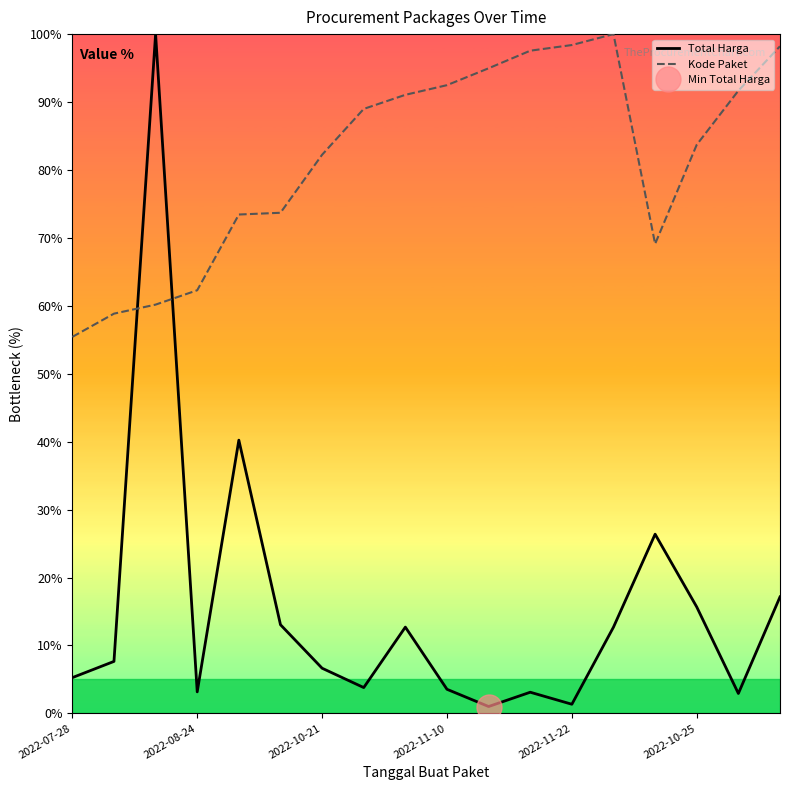

How many categories are shown in the chart?

18